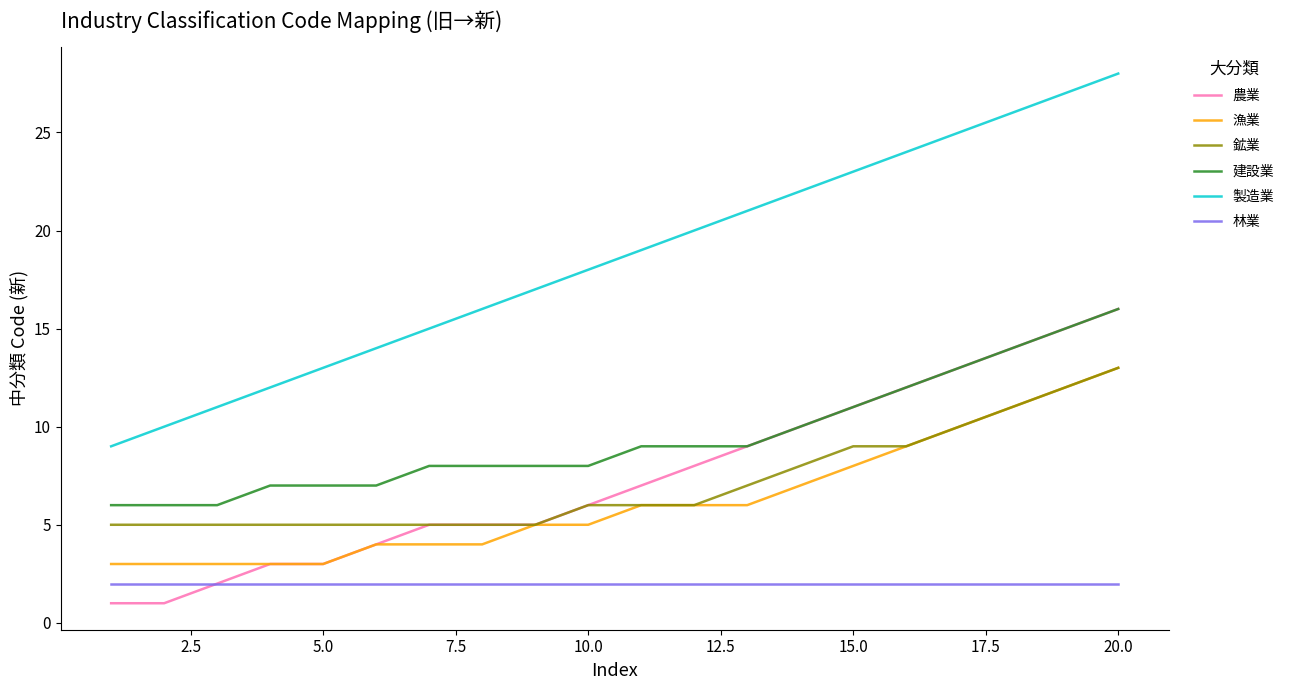

True or false: 製造業 and 建設業 cross at least once.

False